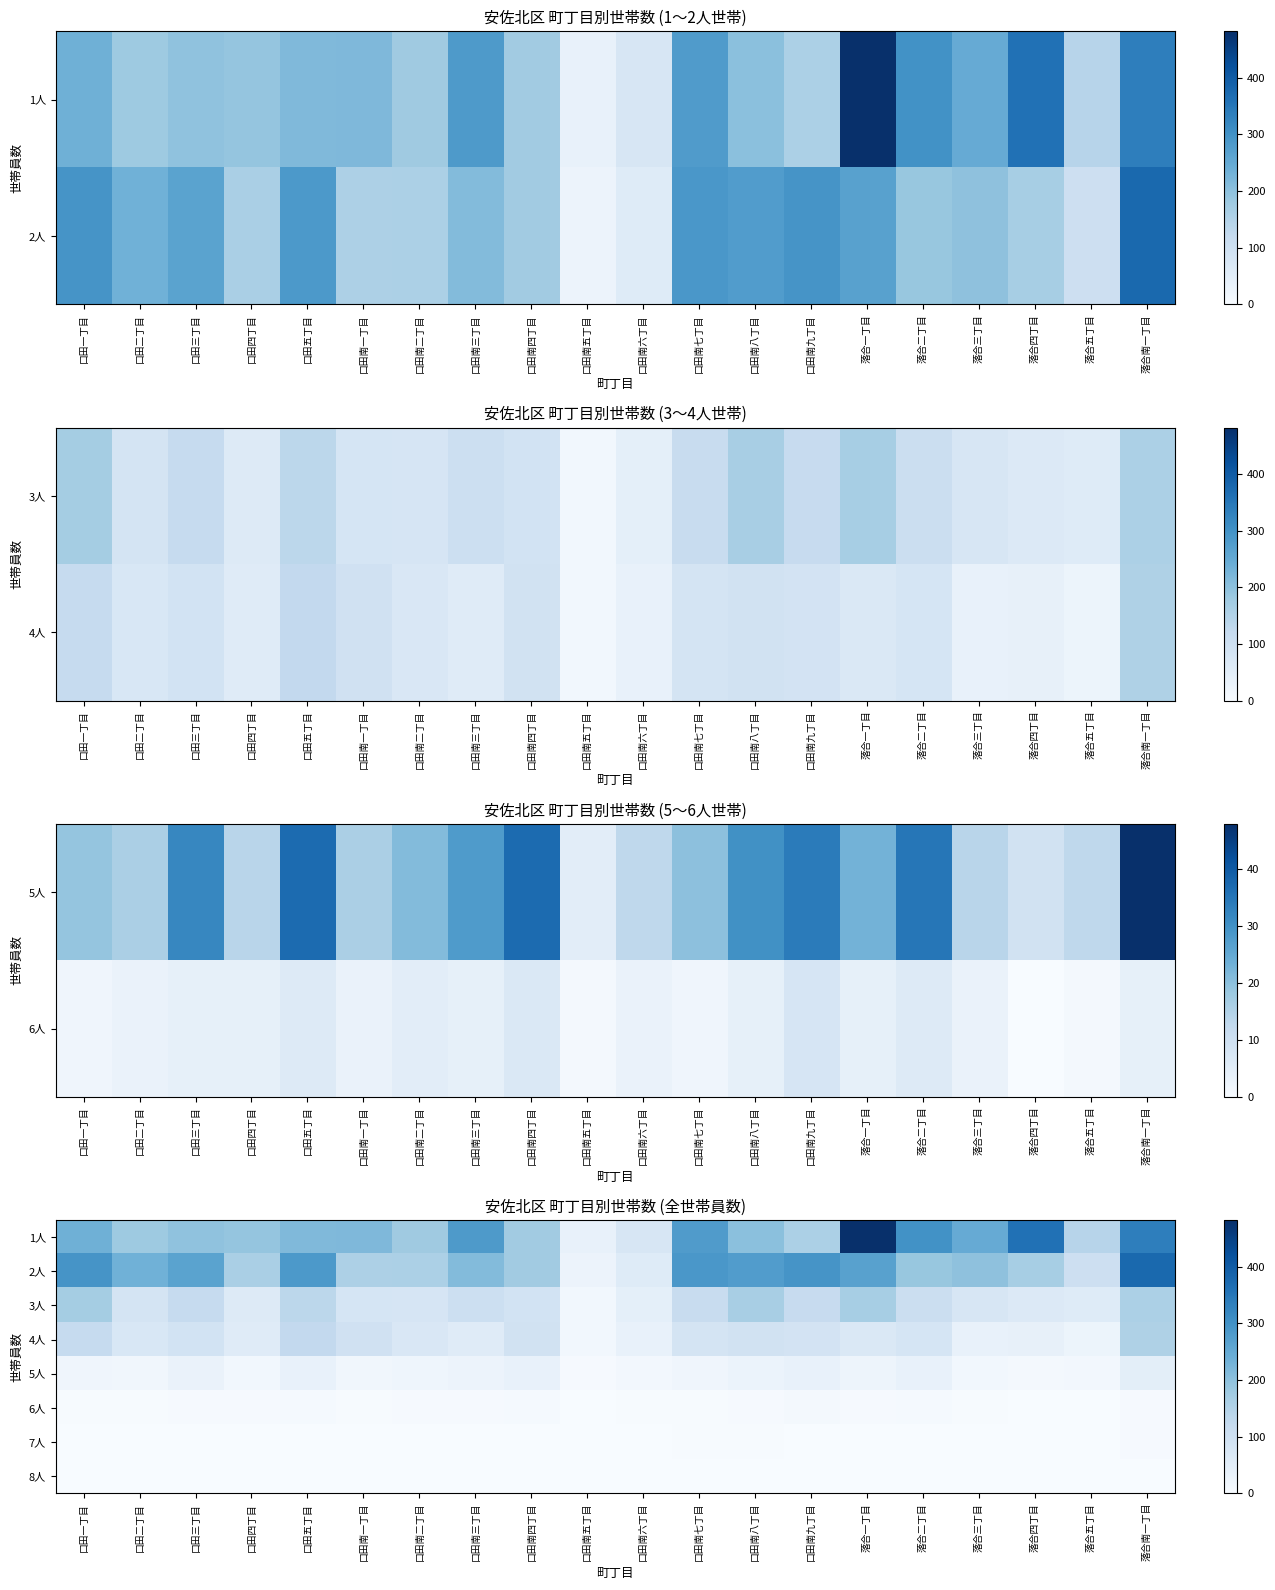

Is it true that 6人 equals 2 at 口田南七丁目?

True